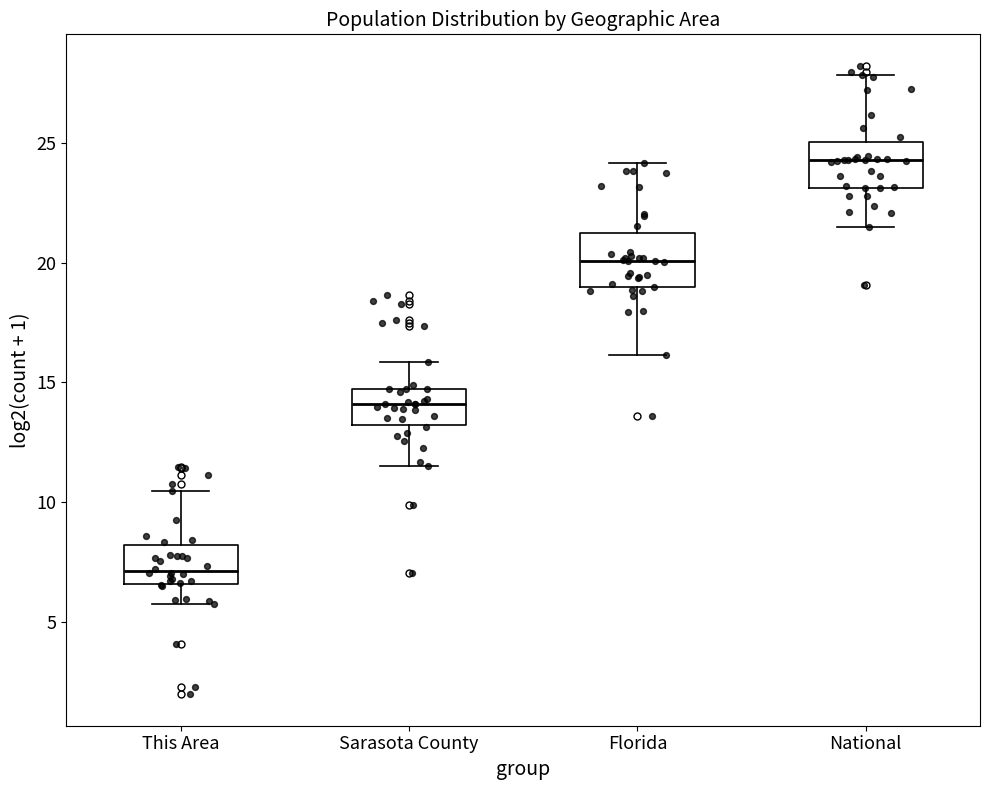

Reading left to right, read every box against the y-axis: the position of its median line, the range the box covers, and the ends of its whiskers. The values are not printed on the chart, so give them approximately, as read against the axis.

This Area: median 7.0, box 6.5 to 8.0, whiskers 6.0 to 10.5
Sarasota County: median 14.0, box 13.0 to 14.5, whiskers 11.5 to 16.0
Florida: median 20.0, box 19.0 to 21.0, whiskers 16.0 to 24.0
National: median 24.5, box 23.0 to 25.0, whiskers 21.5 to 28.0